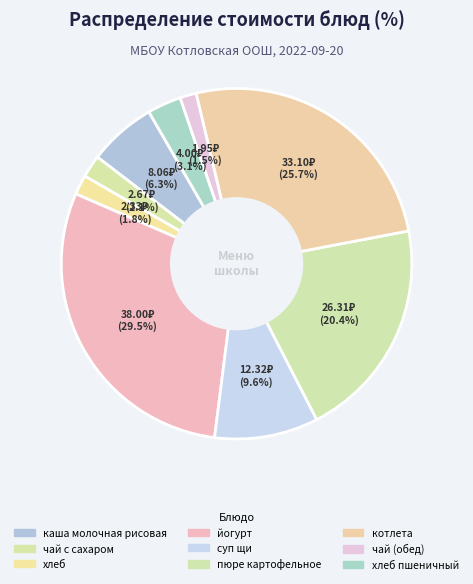

Count the number of slices in the pie.

9